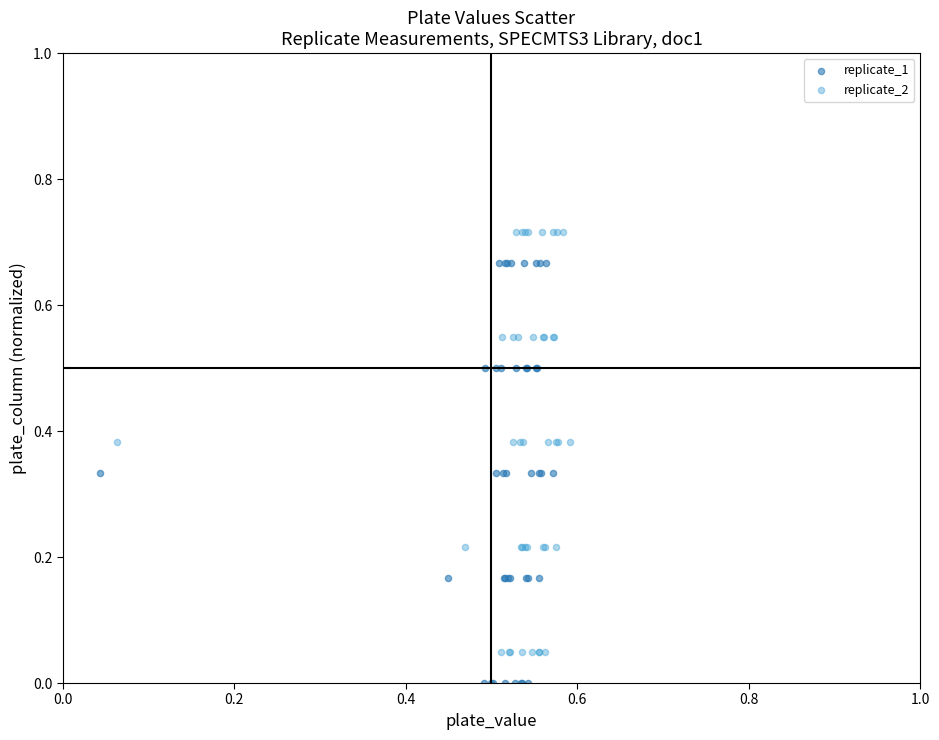

What are all the series names shown in the legend?

replicate_1, replicate_2